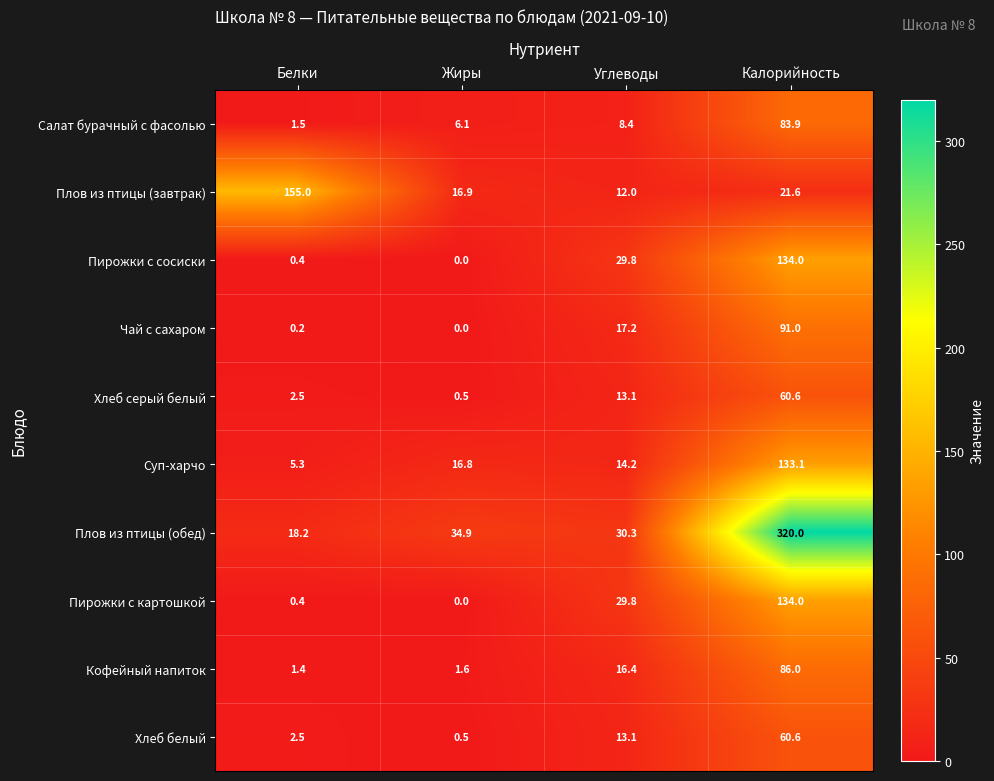

What is the difference between the maximum and second lowest values in the Пирожки с картошкой series?

133.6